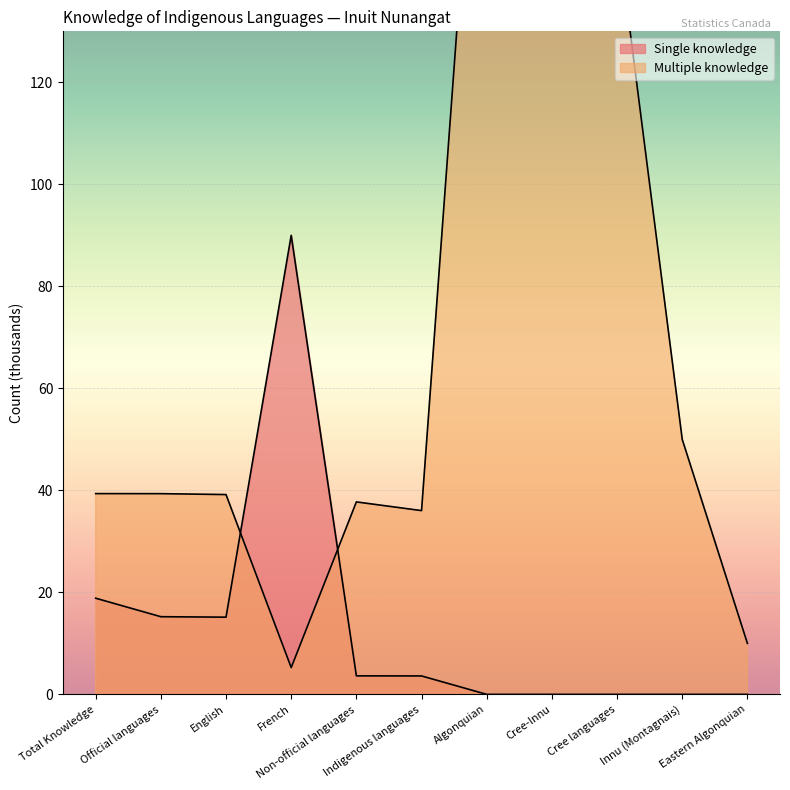

True or false: Multiple knowledge has more than 1 interior local peaks.

True